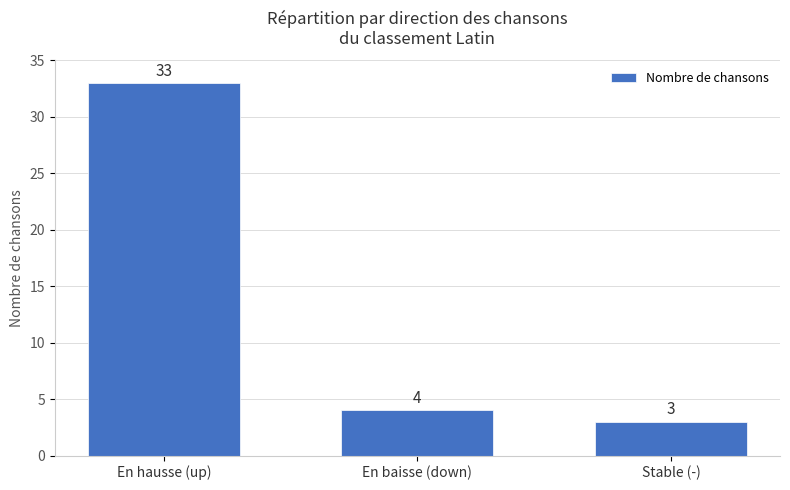

Reading left to right, extract all data points from this chart.

33	4	3